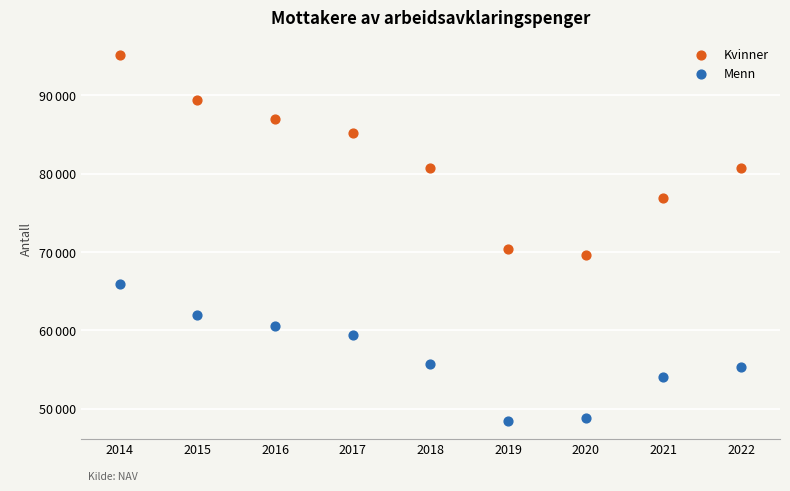

Which series has the widest spread of Y values?

Kvinner